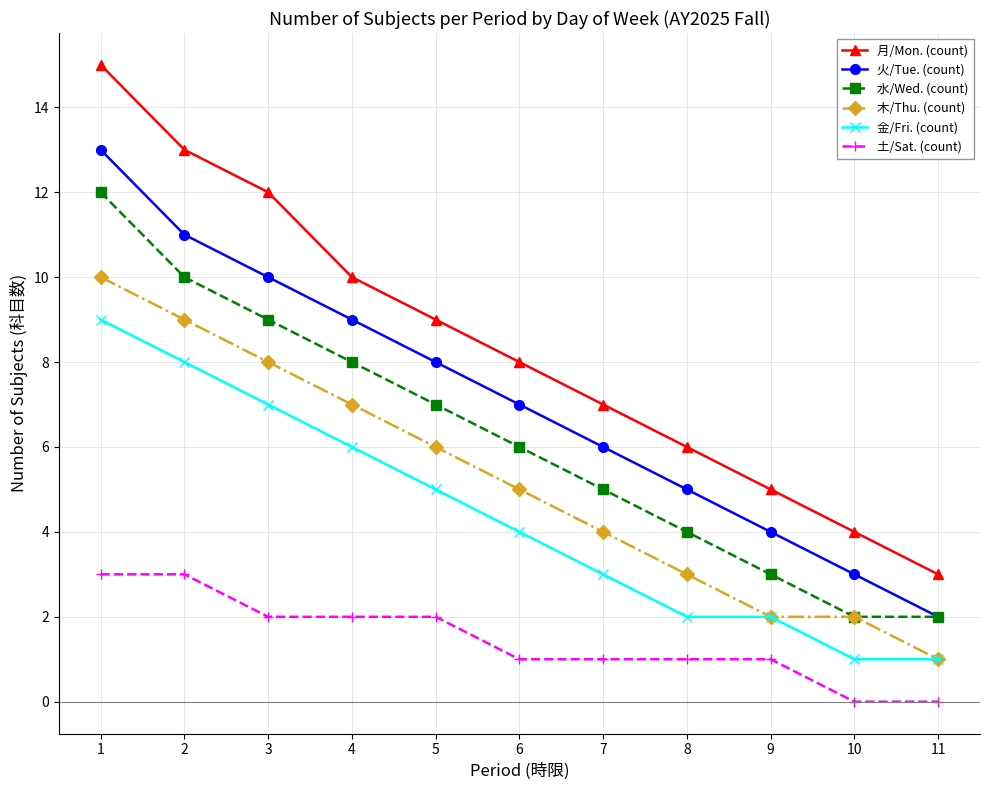

Reading left to right, extract all data points from this chart.

月/Mon. (count): 15	13	12	10	9	8	7	6	5	4	3
火/Tue. (count): 13	11	10	9	8	7	6	5	4	3	2
水/Wed. (count): 12	10	9	8	7	6	5	4	3	2	2
木/Thu. (count): 10	9	8	7	6	5	4	3	2	2	1
金/Fri. (count): 9	8	7	6	5	4	3	2	2	1	1
土/Sat. (count): 3	3	2	2	2	1	1	1	1	0	0